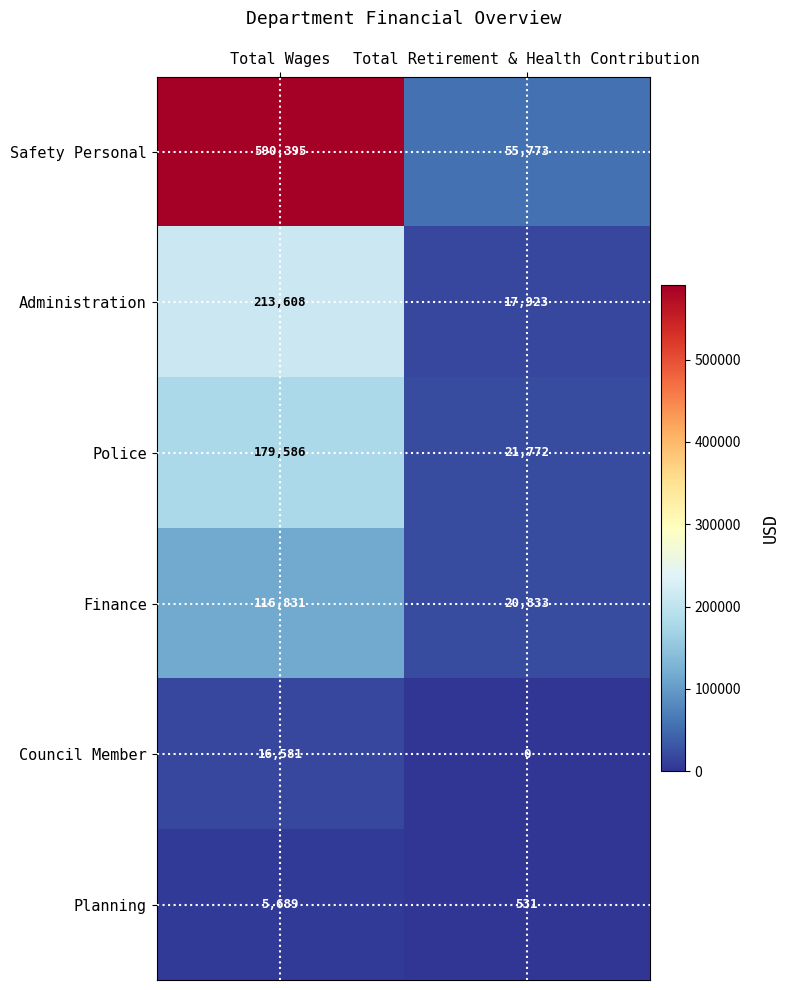

True or false: Police has a value of 37371 at Total Retirement & Health Contribution.

False